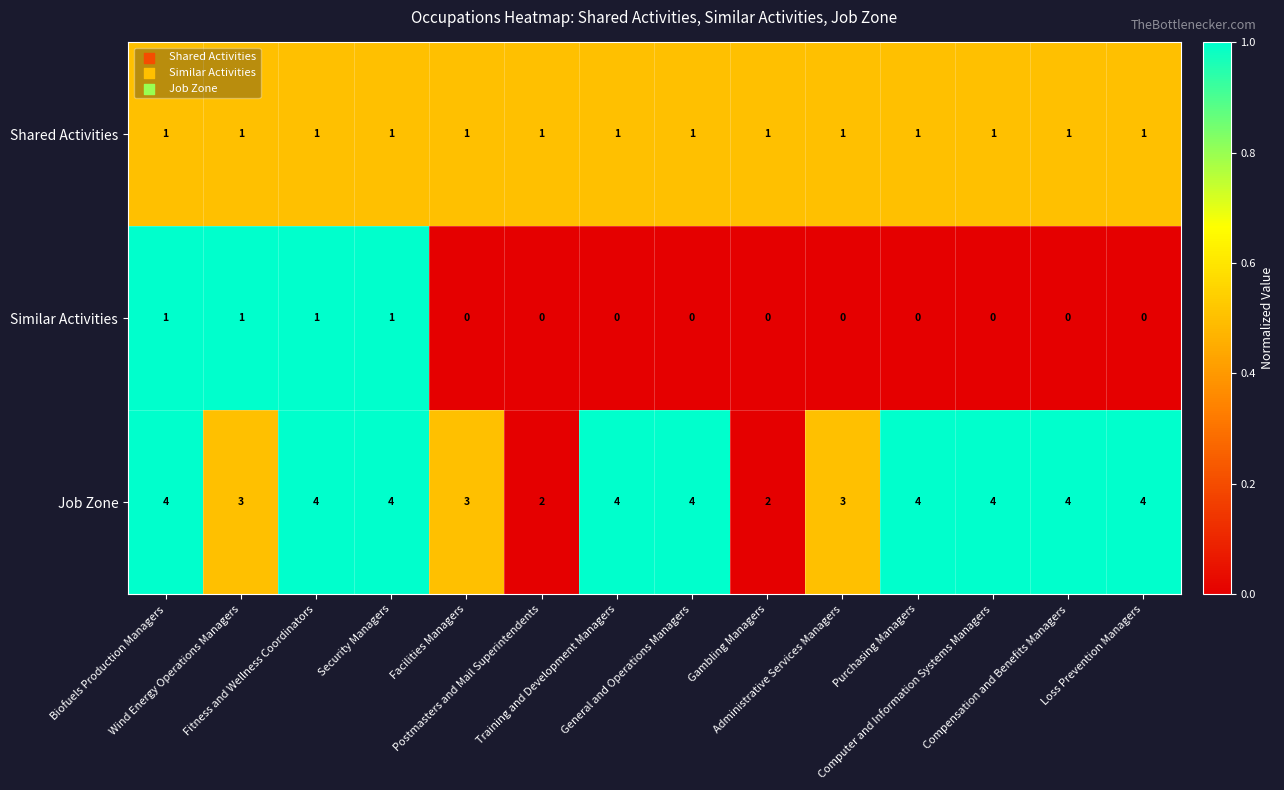

What is the total value across all series at Computer and Information Systems Managers?

5